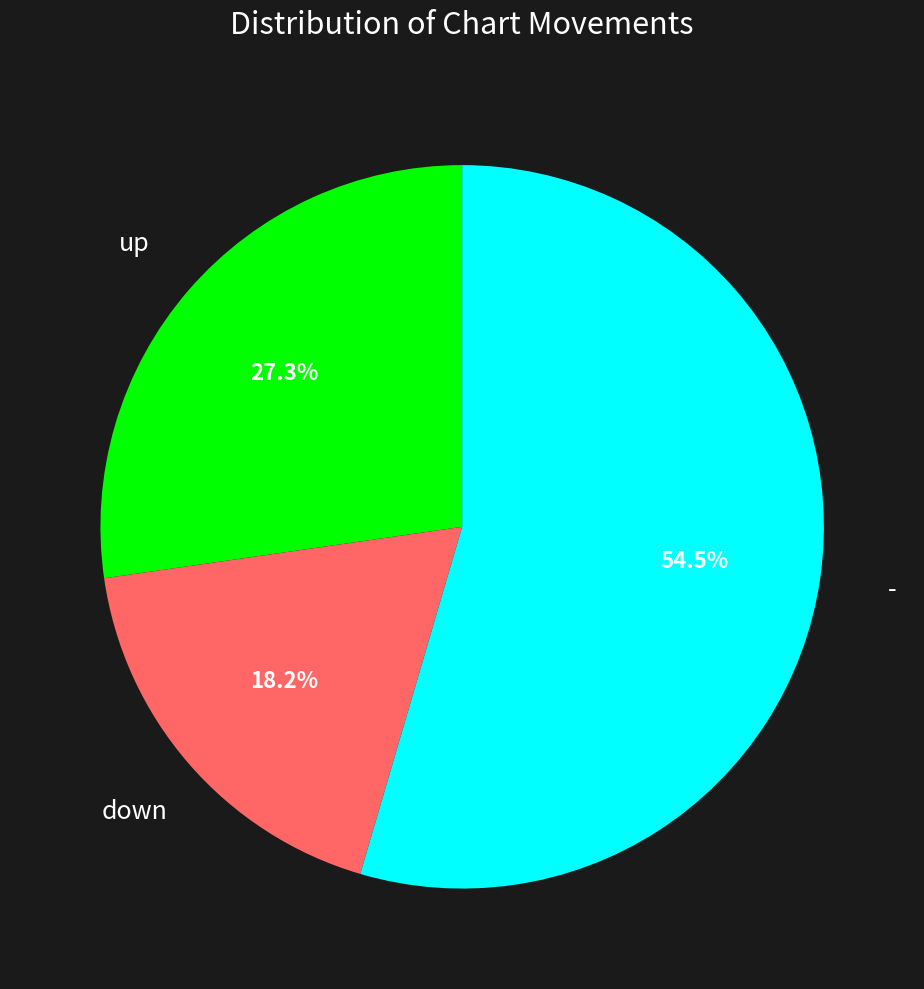

Does any single category account for the majority?

Yes